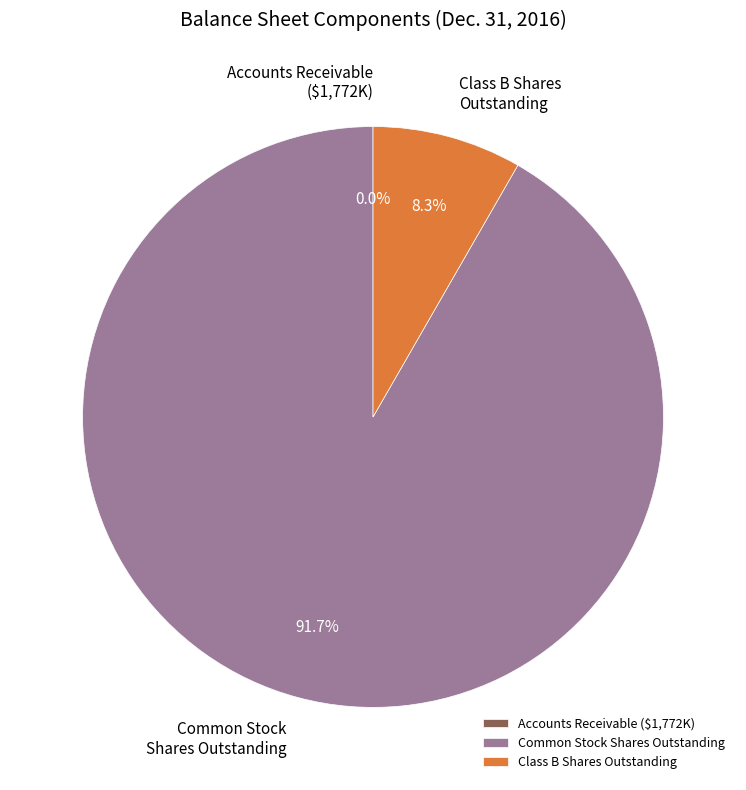

Combined, do Class B Shares Outstanding and Common Stock Shares Outstanding account for over 50%?

Yes